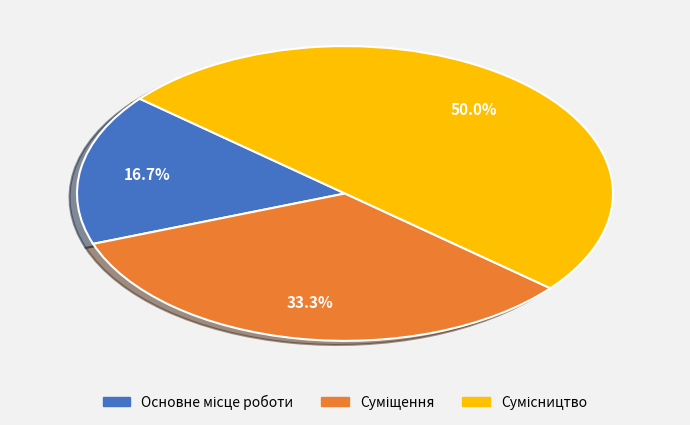

Count the number of slices in the pie.

3